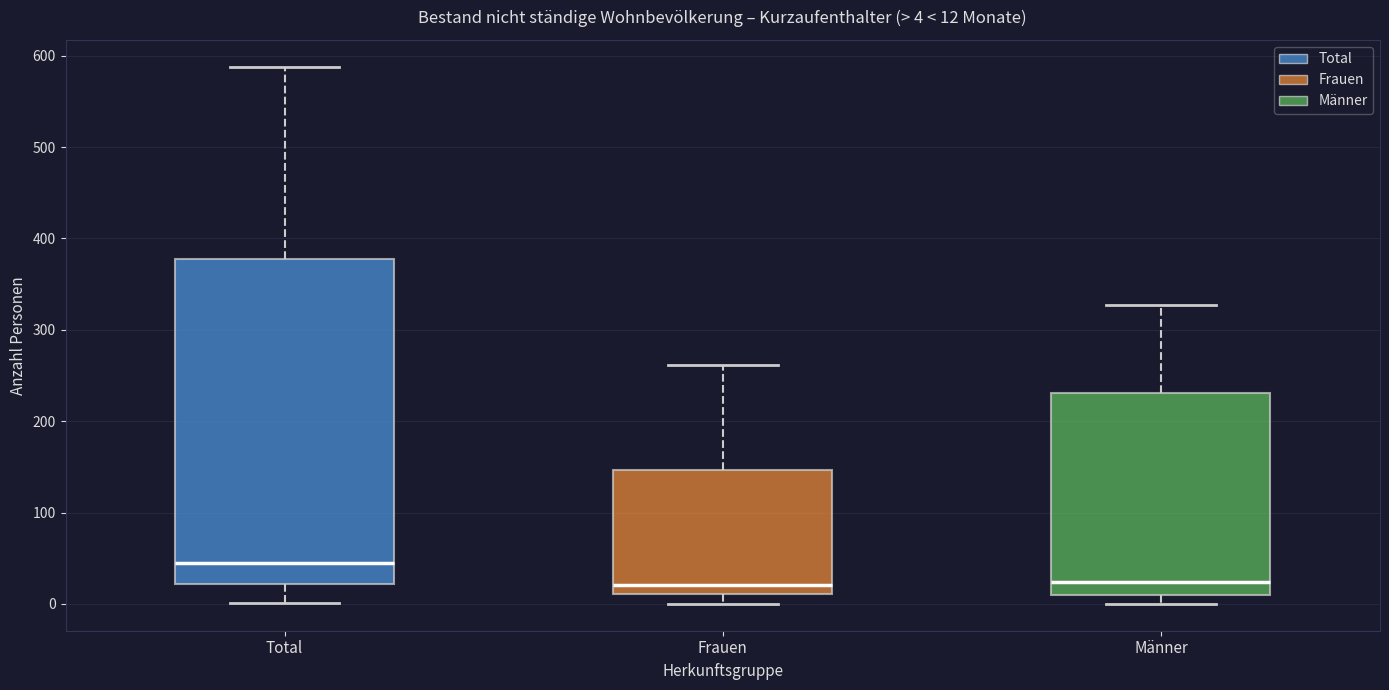

Comparing the boxes themselves (not the whiskers), which one is the tallest?

Total